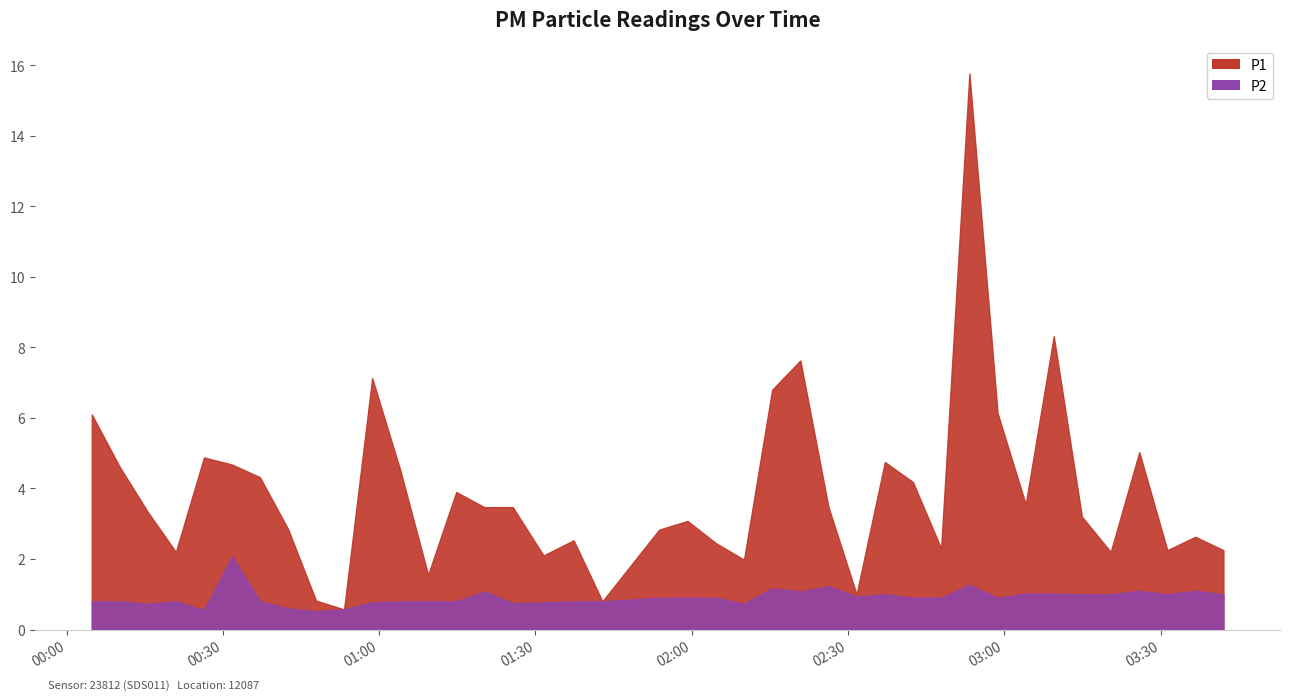

Reading left to right, what are all the values shown in this chart?

P1: 2023-05-10T00:04:51=6.1	2023-05-10T00:10:15=4.6	2023-05-10T00:15:37=3.3	2023-05-10T00:20:59=2.2	2023-05-10T00:26:23=4.9	2023-05-10T00:31:45=4.7	2023-05-10T00:37:07=4.3	2023-05-10T00:42:31=2.9	2023-05-10T00:47:53=0.8	2023-05-10T00:53:16=0.6	2023-05-10T00:58:40=7.1	2023-05-10T01:04:02=4.5	2023-05-10T01:09:24=1.6	2023-05-10T01:14:48=3.9	2023-05-10T01:20:11=3.5	2023-05-10T01:25:39=3.5	2023-05-10T01:31:33=2.1	2023-05-10T01:37:20=2.5	2023-05-10T01:42:51=0.8	2023-05-10T01:53:44=2.8	2023-05-10T01:59:11=3.1	2023-05-10T02:04:38=2.5	2023-05-10T02:10:02=2.0	2023-05-10T02:15:26=6.8	2023-05-10T02:20:51=7.6	2023-05-10T02:26:15=3.5	2023-05-10T02:31:38=1.0	2023-05-10T02:37:04=4.8	2023-05-10T02:42:28=4.2	2023-05-10T02:47:52=2.3	2023-05-10T02:53:18=15.8	2023-05-10T02:58:43=6.1	2023-05-10T03:04:06=3.5	2023-05-10T03:09:29=8.3	2023-05-10T03:14:53=3.2	2023-05-10T03:20:25=2.2	2023-05-10T03:25:54=5.0	2023-05-10T03:31:17=2.2	2023-05-10T03:36:39=2.6	2023-05-10T03:42:03=2.2
P2: 2023-05-10T00:04:51=0.8	2023-05-10T00:10:15=0.8	2023-05-10T00:15:37=0.7	2023-05-10T00:20:59=0.8	2023-05-10T00:26:23=0.6	2023-05-10T00:31:45=2.1	2023-05-10T00:37:07=0.8	2023-05-10T00:42:31=0.6	2023-05-10T00:47:53=0.5	2023-05-10T00:53:16=0.6	2023-05-10T00:58:40=0.8	2023-05-10T01:04:02=0.8	2023-05-10T01:09:24=0.8	2023-05-10T01:14:48=0.8	2023-05-10T01:20:11=1.1	2023-05-10T01:25:39=0.8	2023-05-10T01:31:33=0.8	2023-05-10T01:37:20=0.8	2023-05-10T01:42:51=0.8	2023-05-10T01:53:44=0.9	2023-05-10T01:59:11=0.9	2023-05-10T02:04:38=0.9	2023-05-10T02:10:02=0.7	2023-05-10T02:15:26=1.2	2023-05-10T02:20:51=1.1	2023-05-10T02:26:15=1.2	2023-05-10T02:31:38=0.9	2023-05-10T02:37:04=1.0	2023-05-10T02:42:28=0.9	2023-05-10T02:47:52=0.9	2023-05-10T02:53:18=1.3	2023-05-10T02:58:43=0.9	2023-05-10T03:04:06=1.0	2023-05-10T03:09:29=1.0	2023-05-10T03:14:53=1.0	2023-05-10T03:20:25=1.0	2023-05-10T03:25:54=1.1	2023-05-10T03:31:17=1.0	2023-05-10T03:36:39=1.1	2023-05-10T03:42:03=1.0